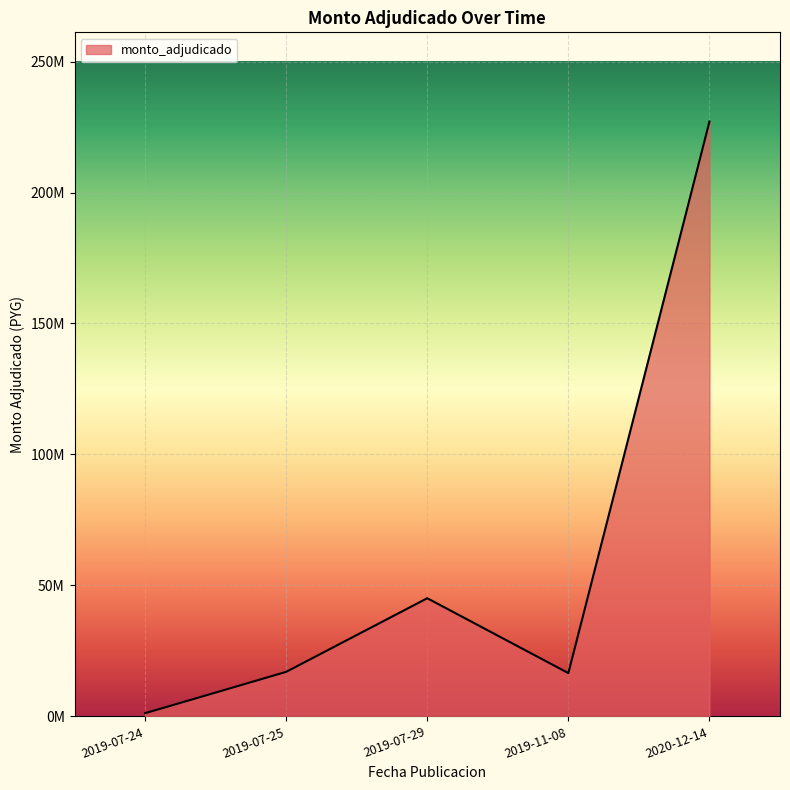

Reading left to right, list all the values displayed in this chart.

2019-07-24=1200000	2019-07-25=16995000	2019-07-29=45100000	2019-11-08=16517000	2020-12-14=227093400